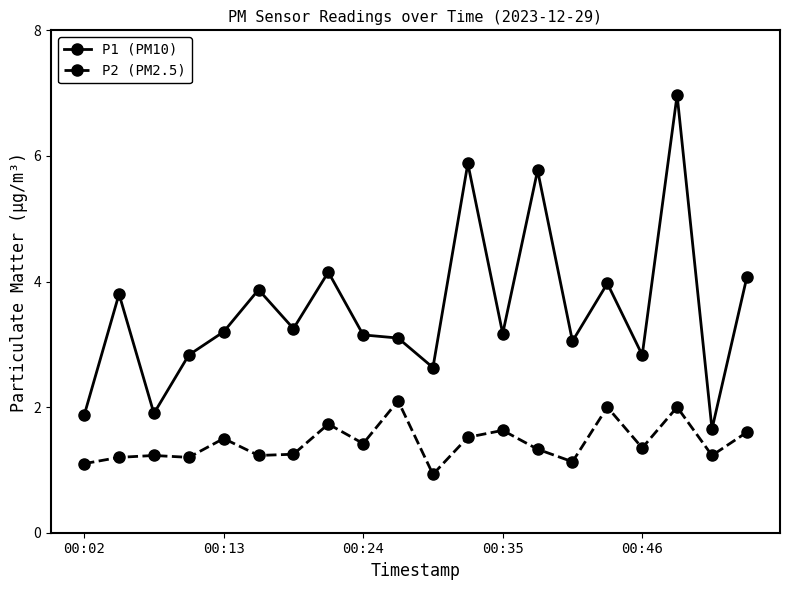

What is the average value of the P1 (PM10) series?

3.6